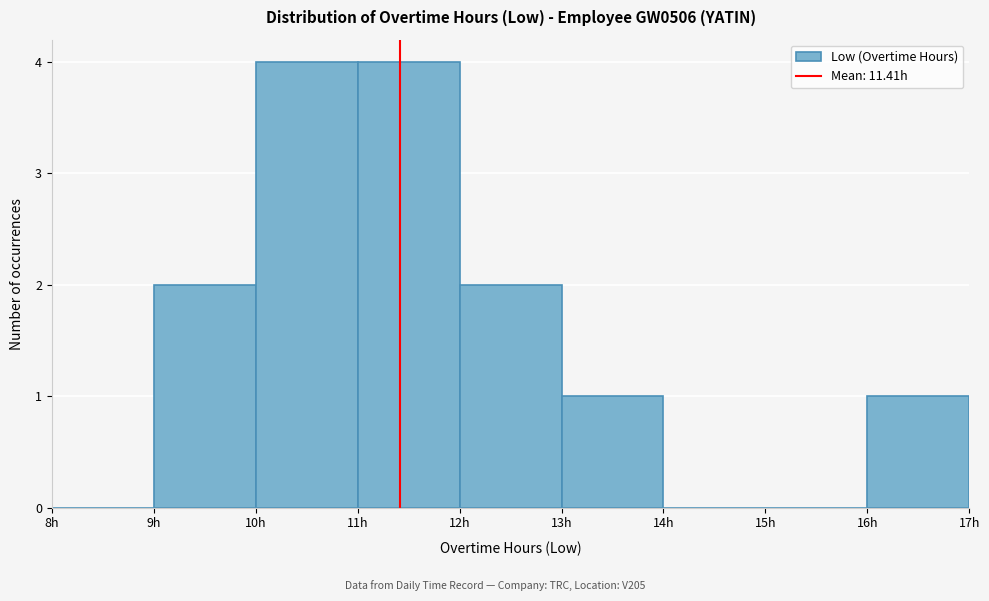

What is the height of the bar covering 16 to 17 on the x-axis? The values are not printed on the chart, so give them approximately, as read against the axis.

1